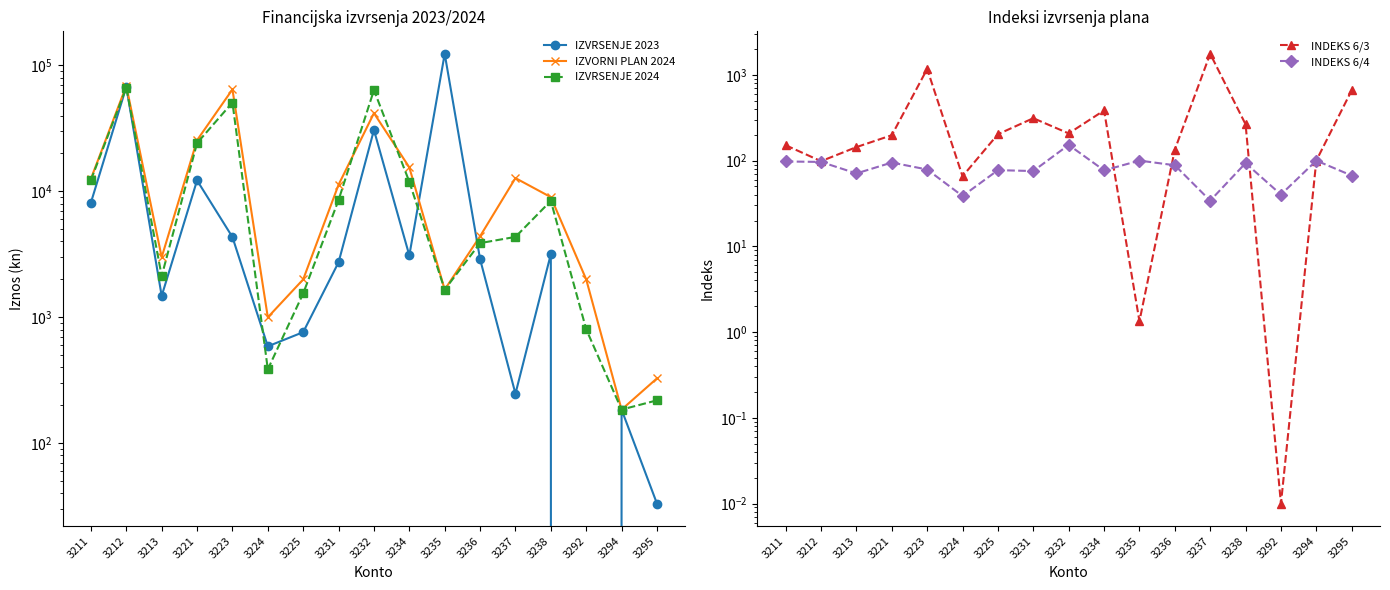

What is the difference between the maximum and minimum values in the IZVORNI PLAN 2024 series?

68815.0